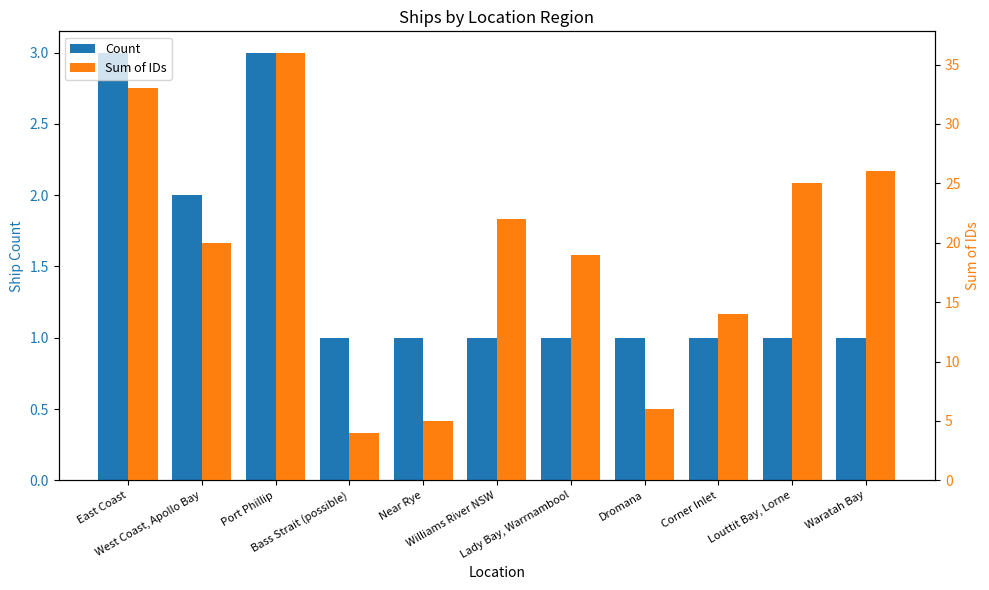

Reading left to right, transcribe all the data shown in this chart.

Count: 3	2	3	1	1	1	1	1	1	1	1
Sum of IDs: 33	20	36	4	5	22	19	6	14	25	26